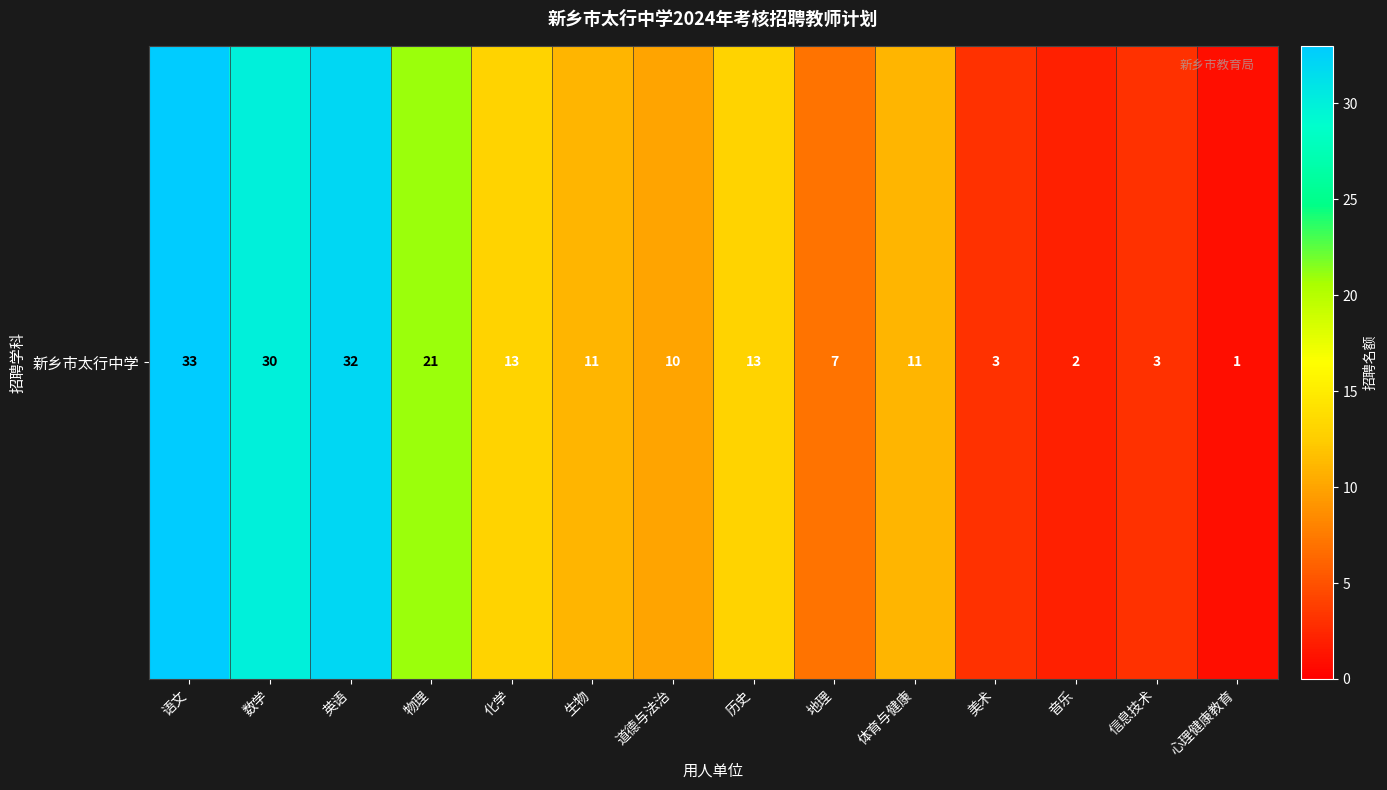

The chart shows a value of 10 at 语文. True or false?

False